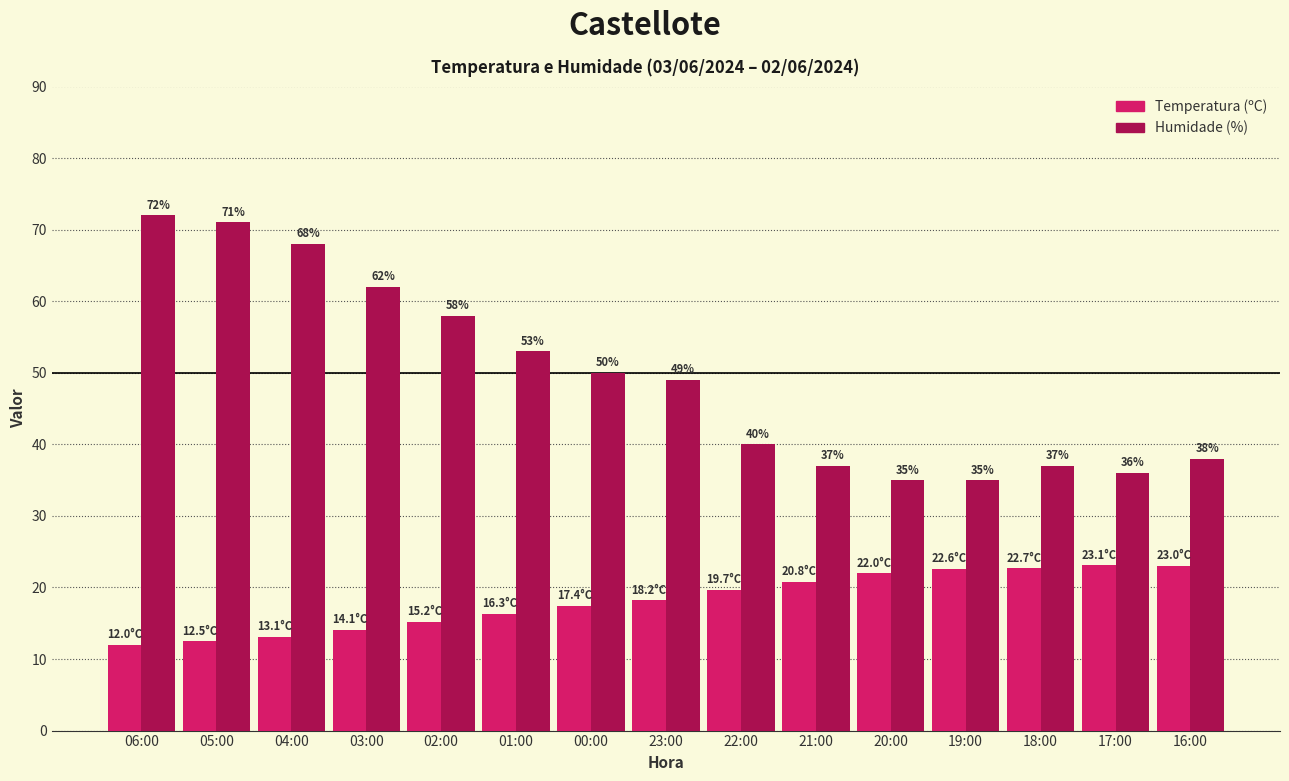

List the series in order of their overall mean, lowest first.

Temperatura (ºC), Humidade (%)